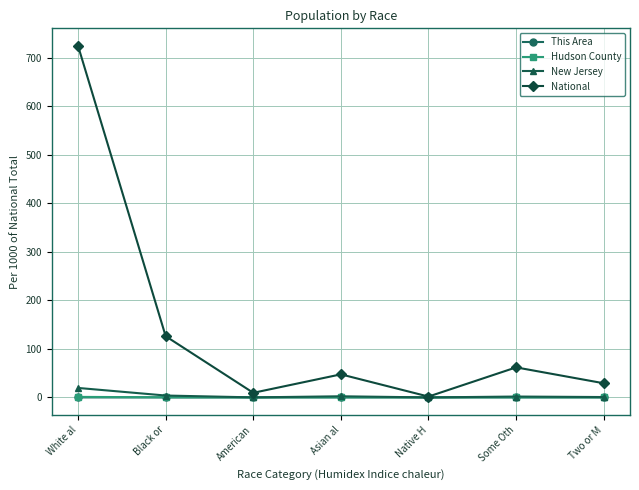

Is it true that This Area equals 0.0 at White al?

True